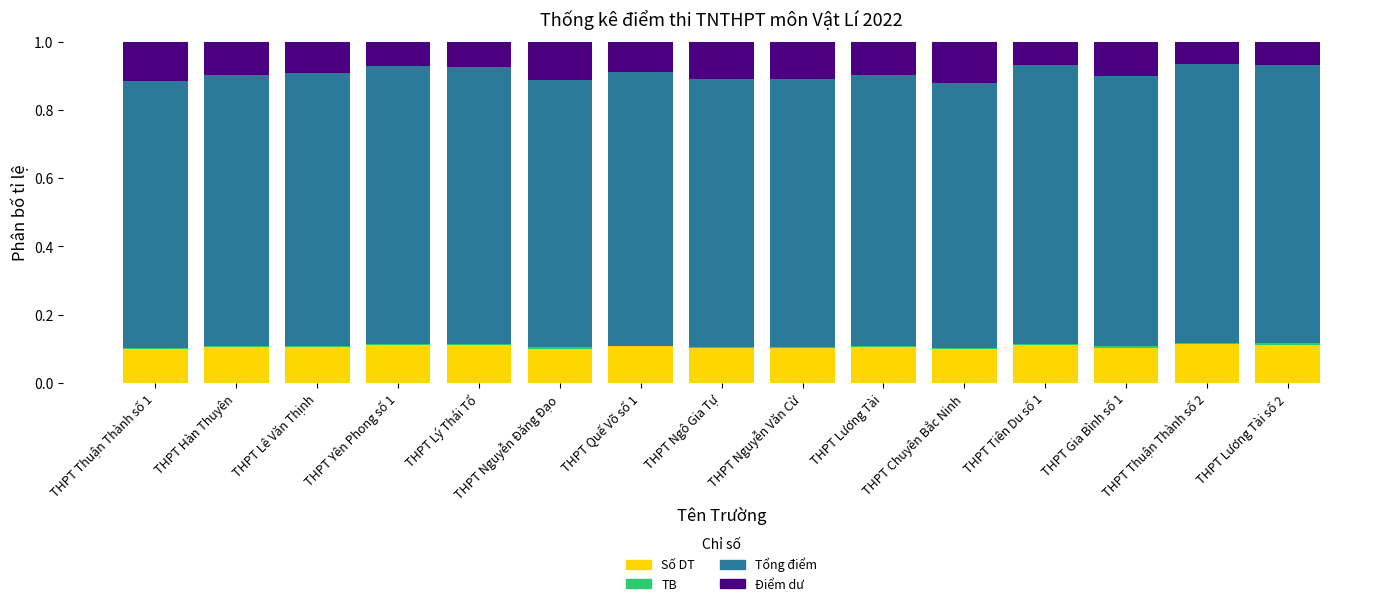

What is the sum of all Số DT values?

1.6